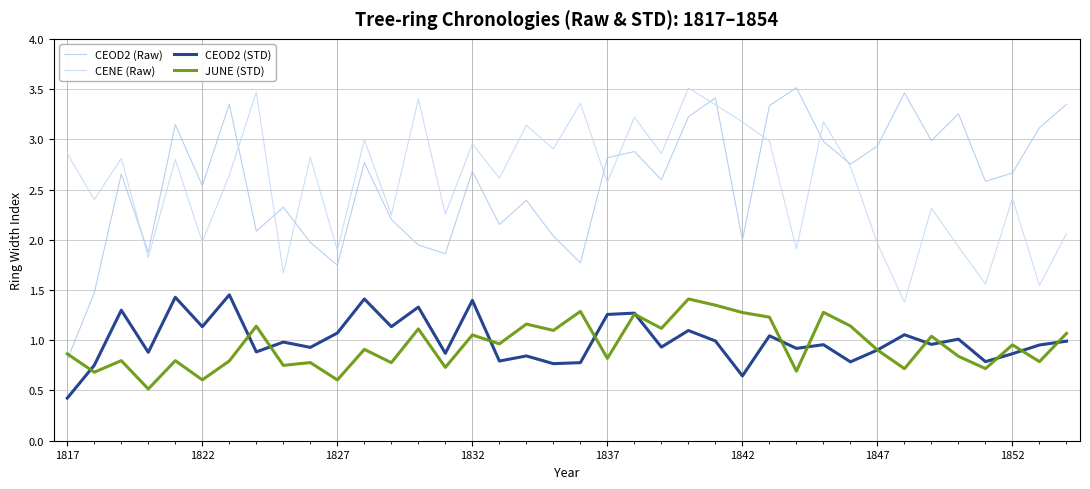

How many lines are shown in the chart?

4